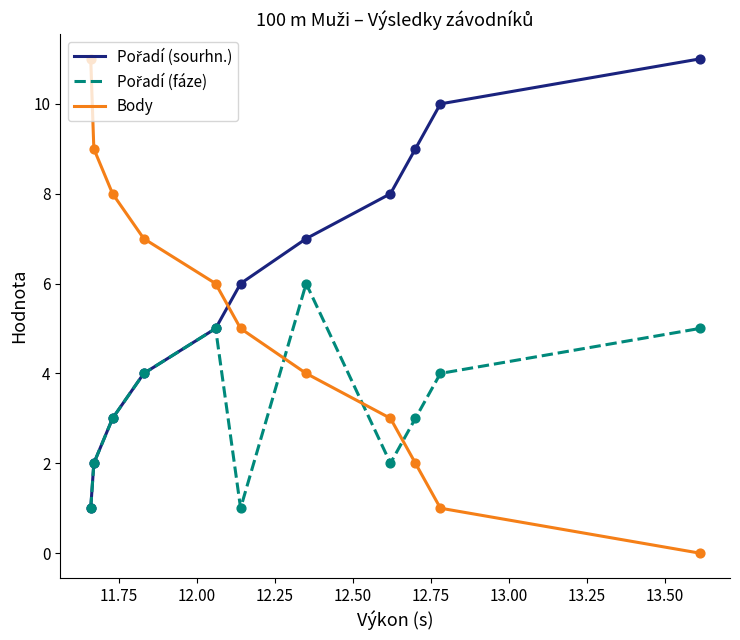

Which series has the largest range (max minus min)?

Body